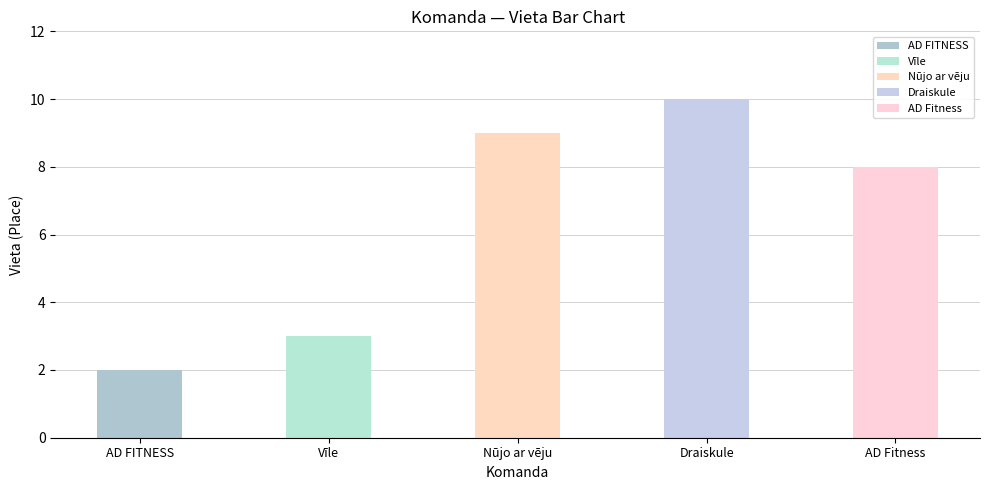

What is the difference between the highest and lowest values at AD FITNESS?

8